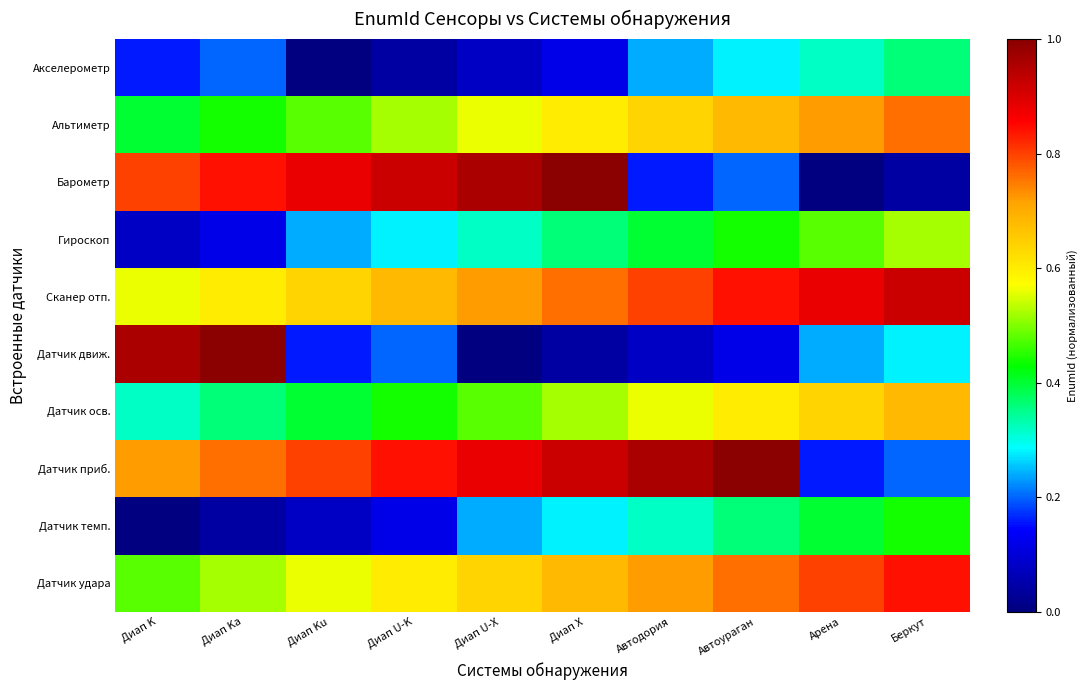

What is the maximum value shown in the chart?

1.0